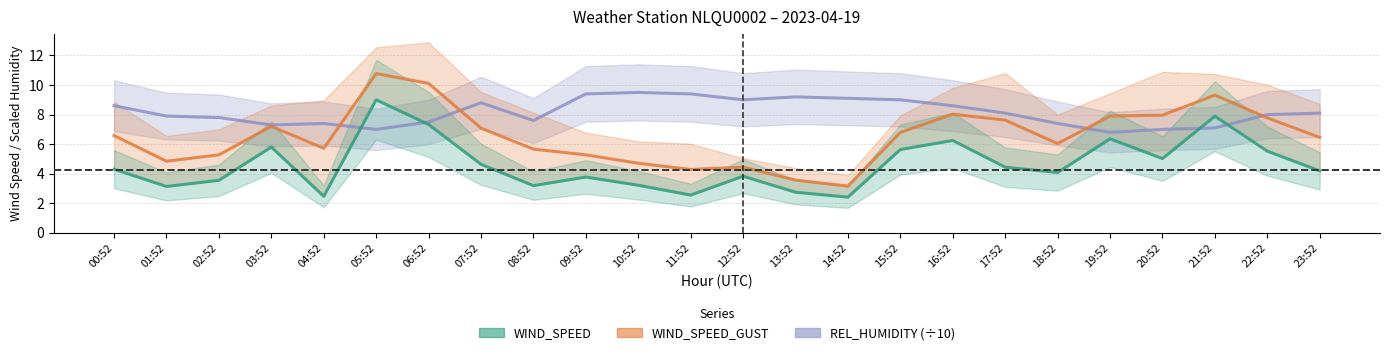

Where is the first local maximum for WIND_SPEED?

03:52